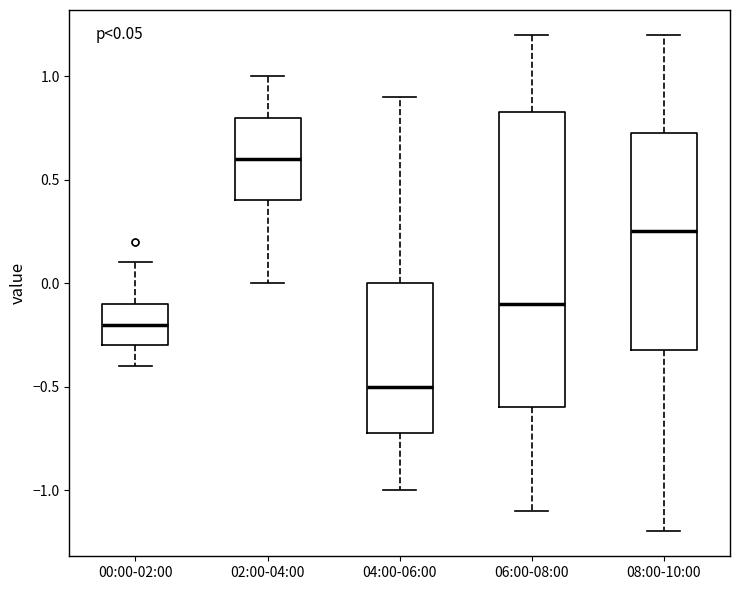

Comparing the boxes themselves (not the whiskers), which one is the tallest?

06:00-08:00